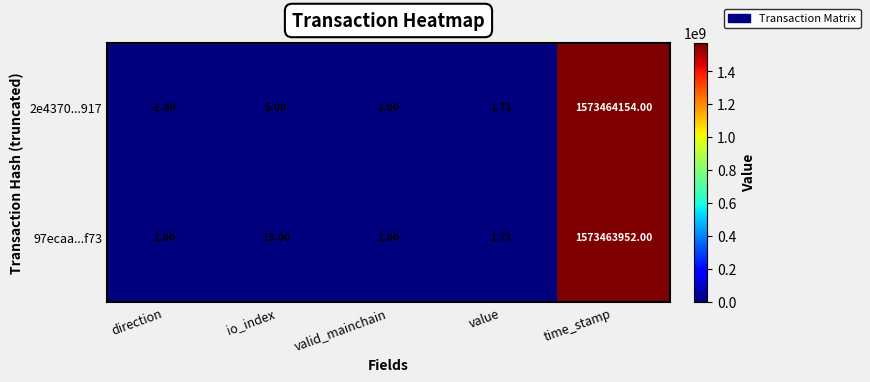

Where is 2e4370...917 nearest to the value 786732076?

io_index